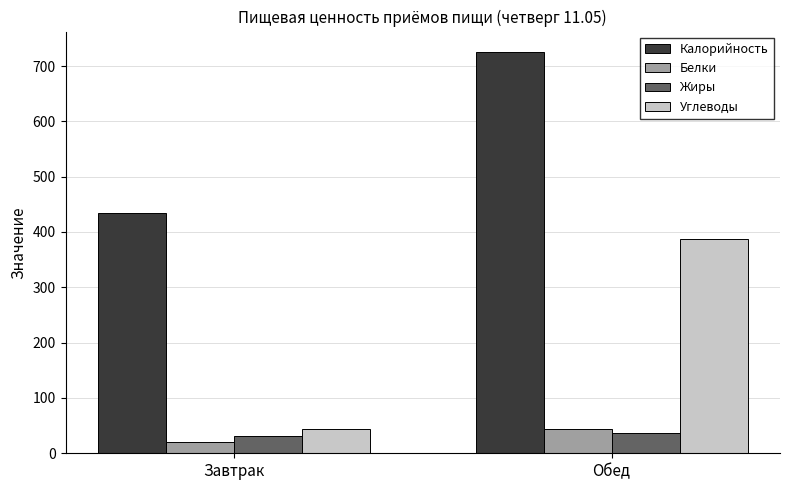

What is the sum of all Углеводы values?

430